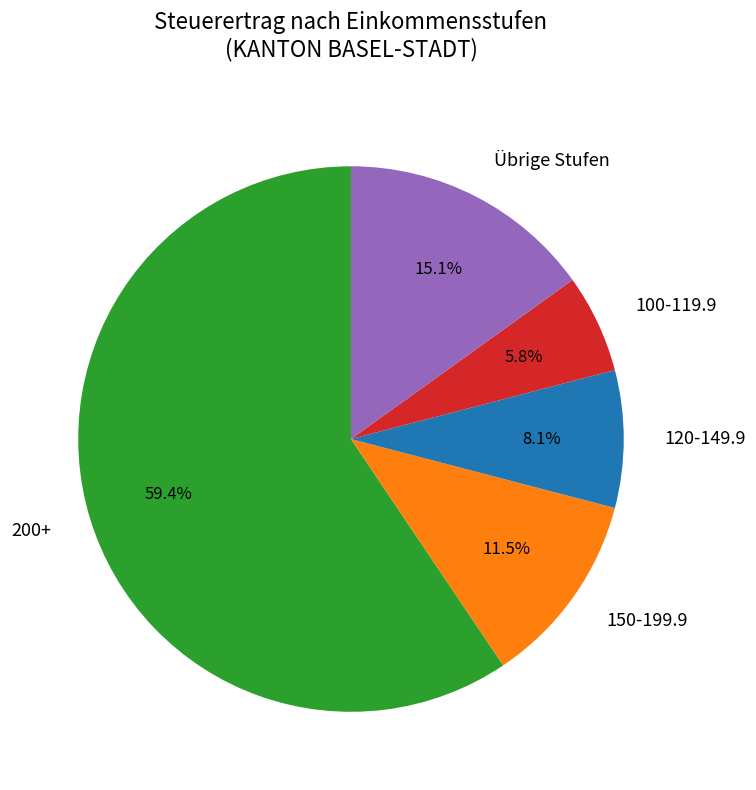

Approximately how many times larger is the value at 150-199.9 compared to Übrige Stufen?

0.8